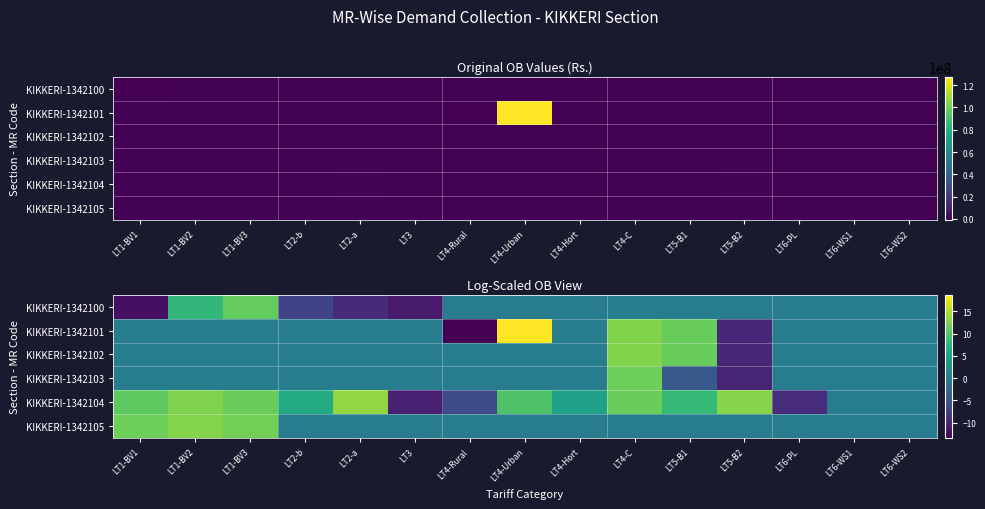

Which series changed the most between LT4-Urban and LT4-Hort?

KIKKERI-1342101